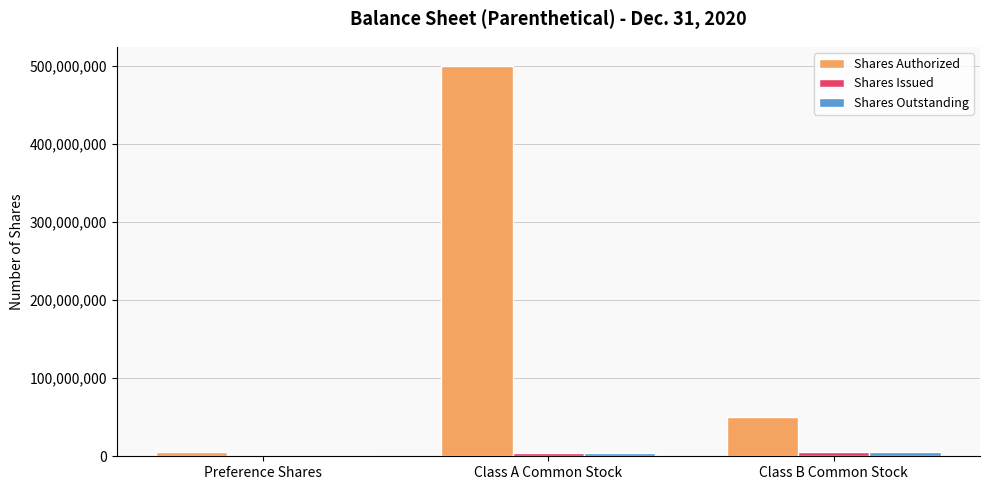

Count the number of categories in the chart.

3